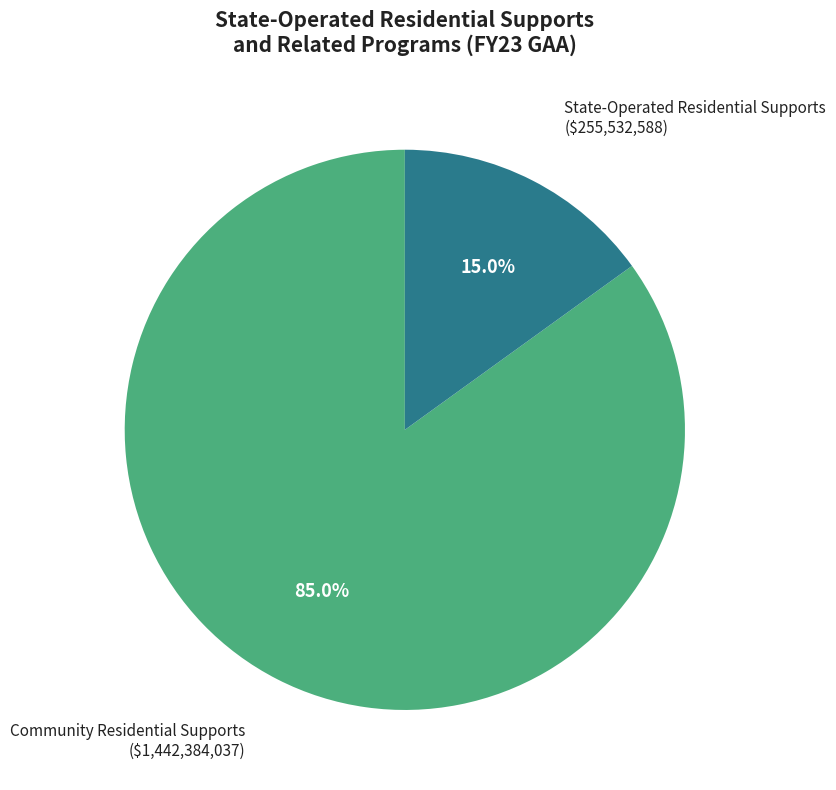

To the nearest percent, what is the difference between the largest and smallest slice percentages?

70%